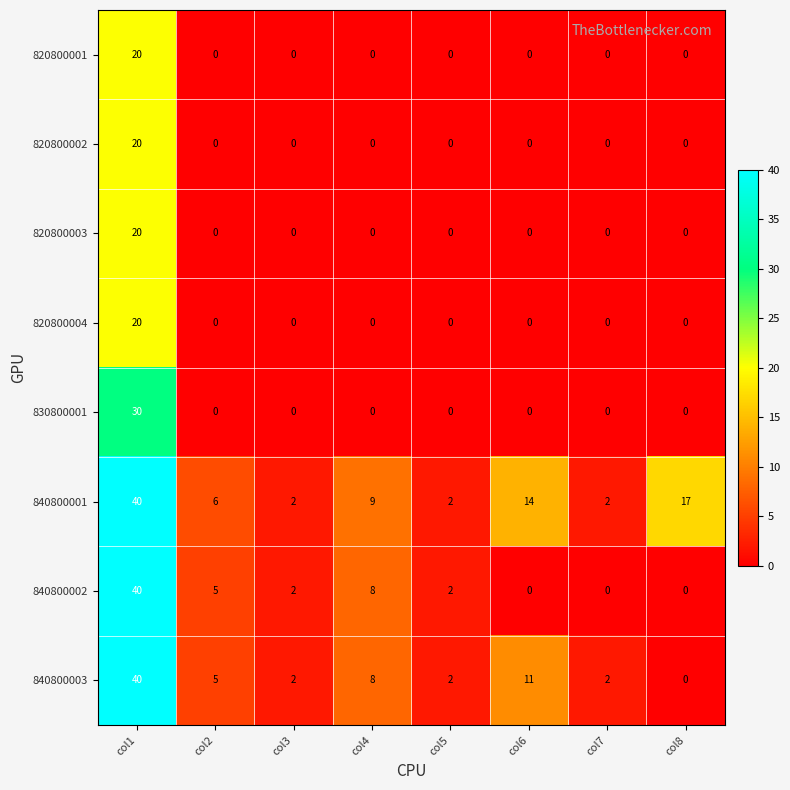

How many series are shown in this chart?

8